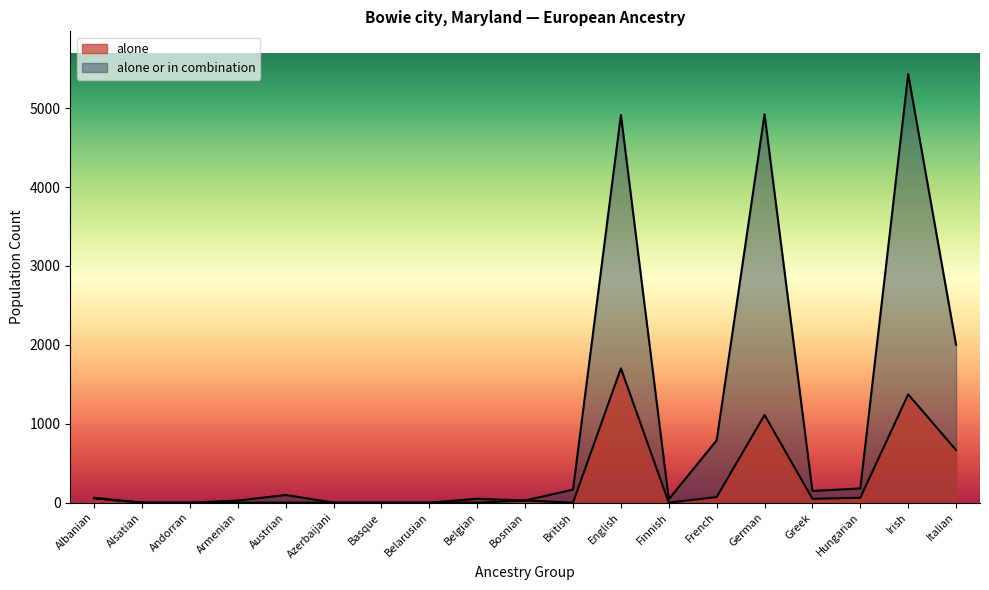

True or false: alone and alone or in combination cross at least once.

False